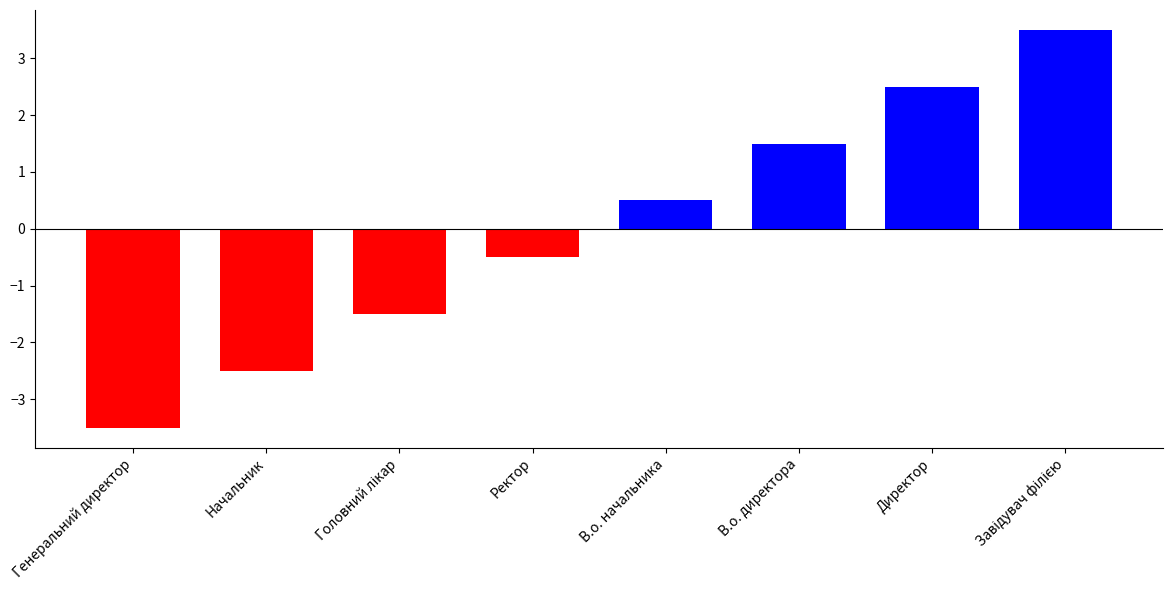

What is the difference between the maximum and minimum values?

7.0